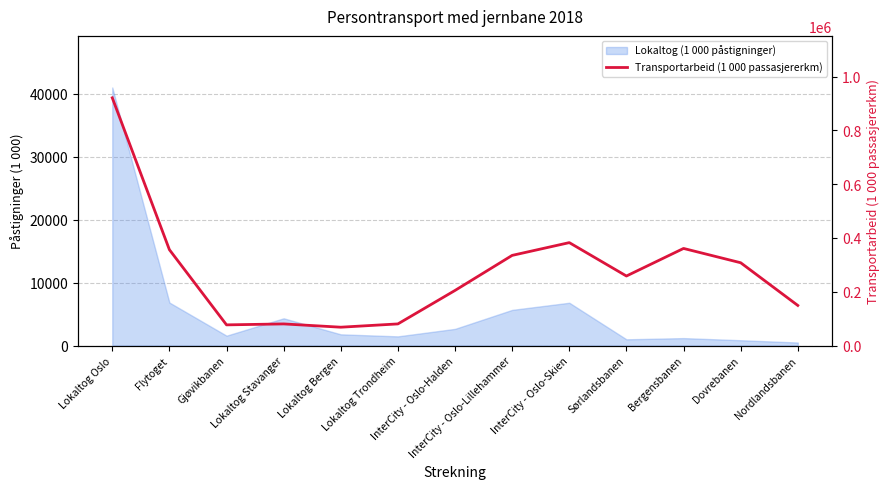

Reading left to right, list all the values displayed in this chart.

921064	356309	76765	80292	68080	80332	204808	335128	382599	258419	360962	307776	148977